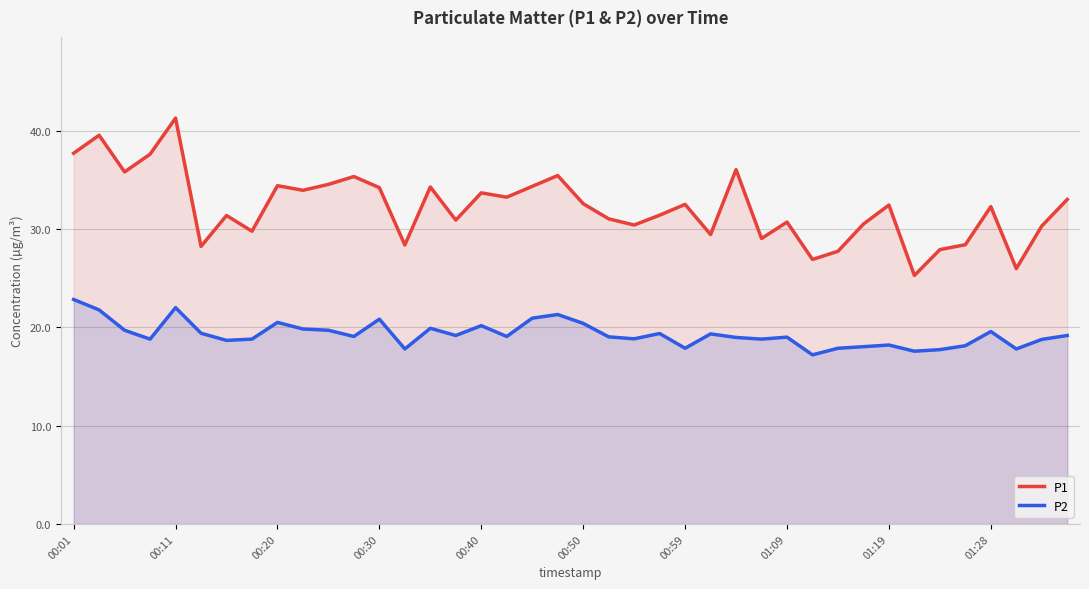

Which series has the largest range (max minus min)?

P1